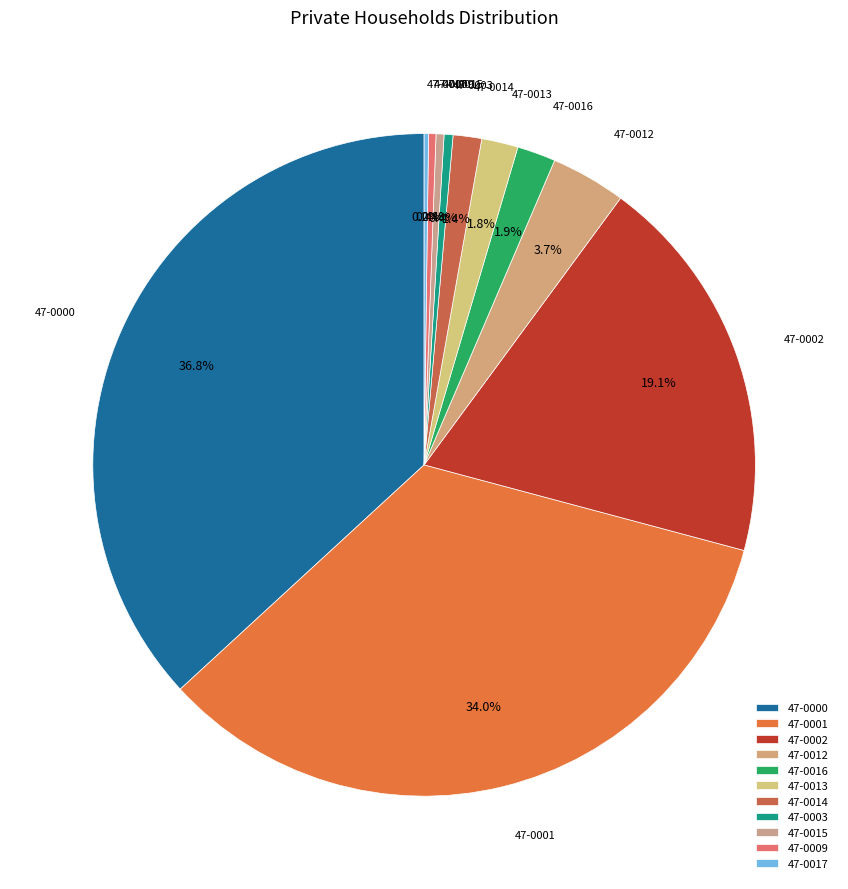

Count the number of slices in the pie.

11